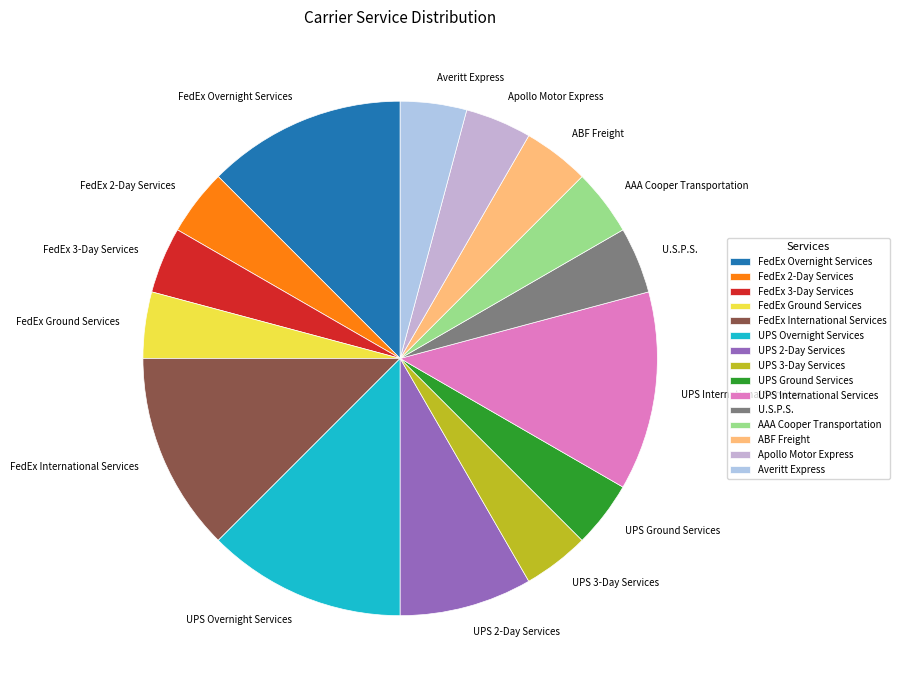

Does UPS Overnight Services account for over 50% of the chart?

No